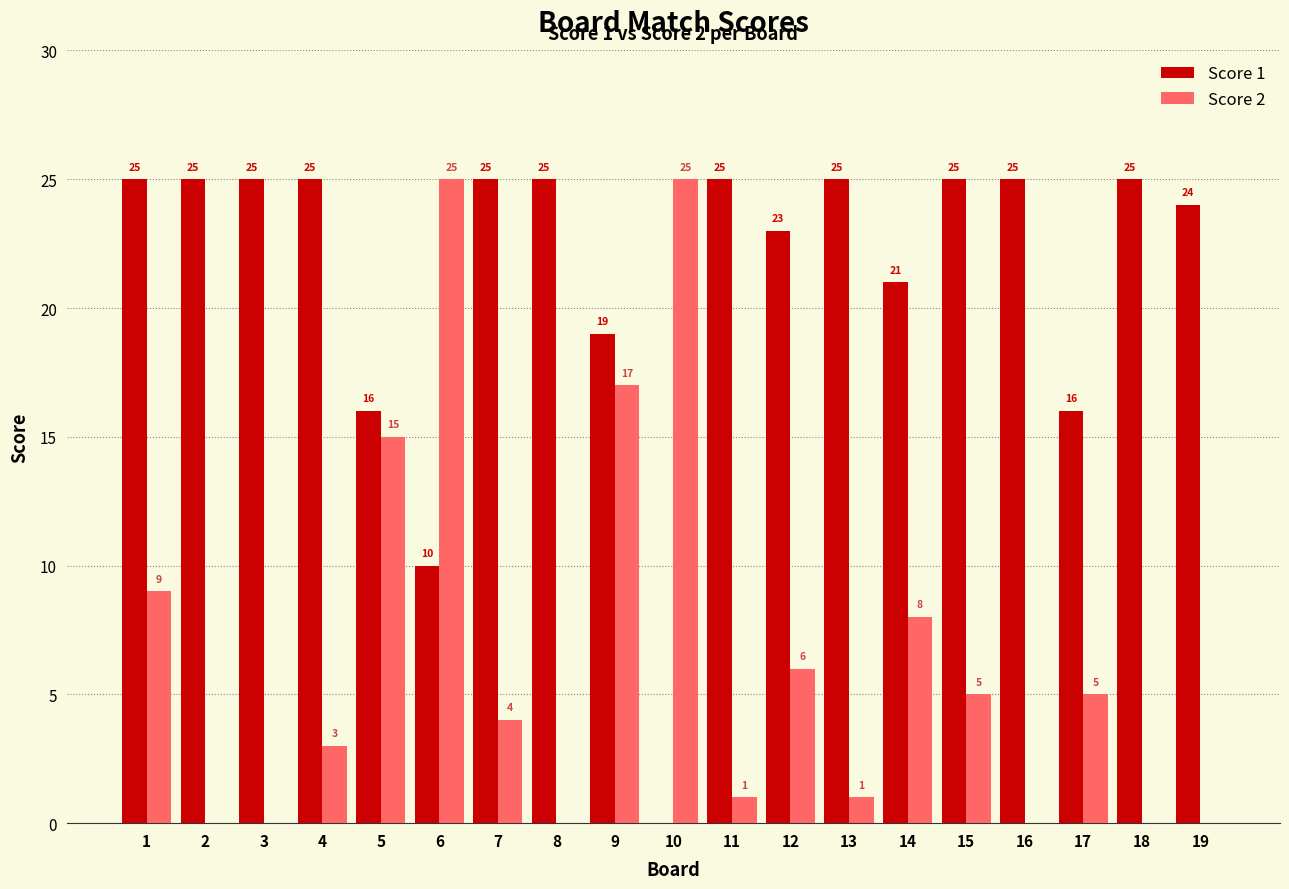

What value does the Score 1 series have at 4, to the nearest 5?

25